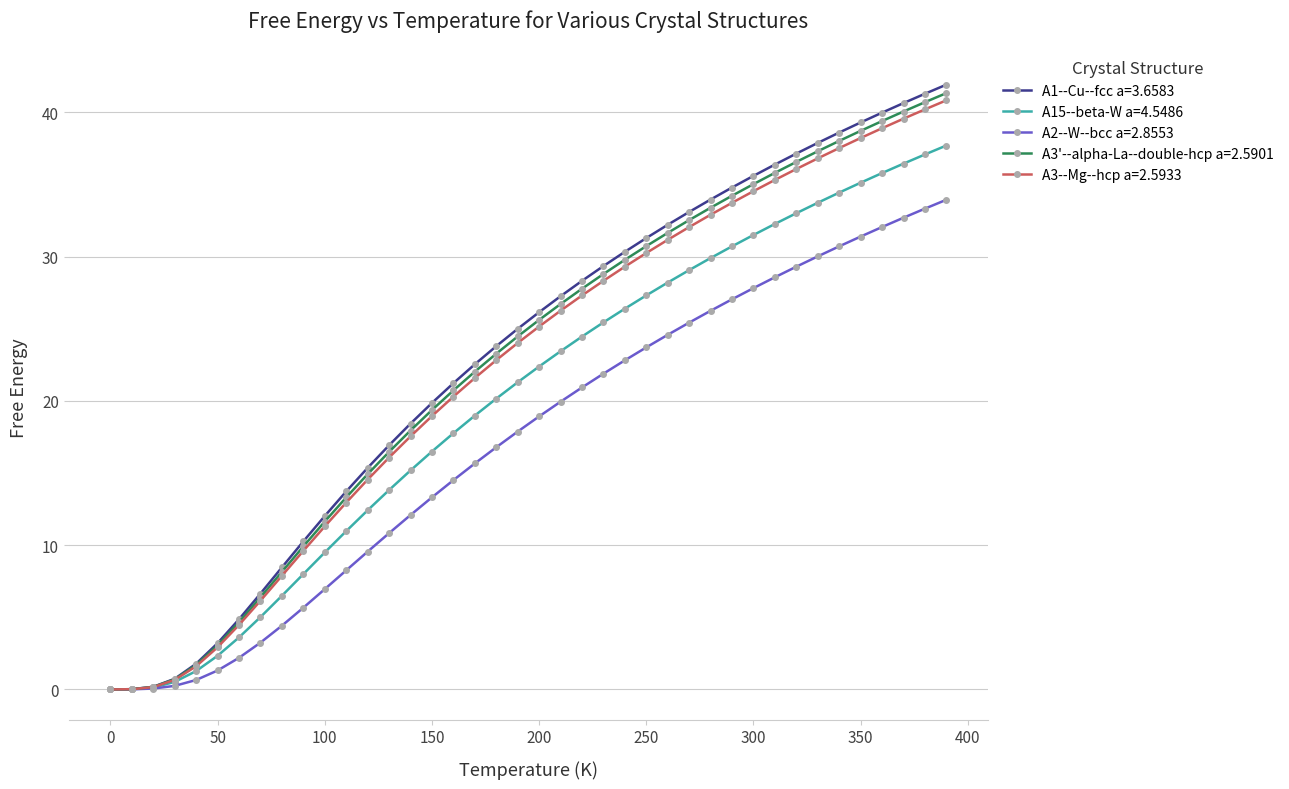

Which series has the largest range (max minus min)?

A1--Cu--fcc a=3.6583